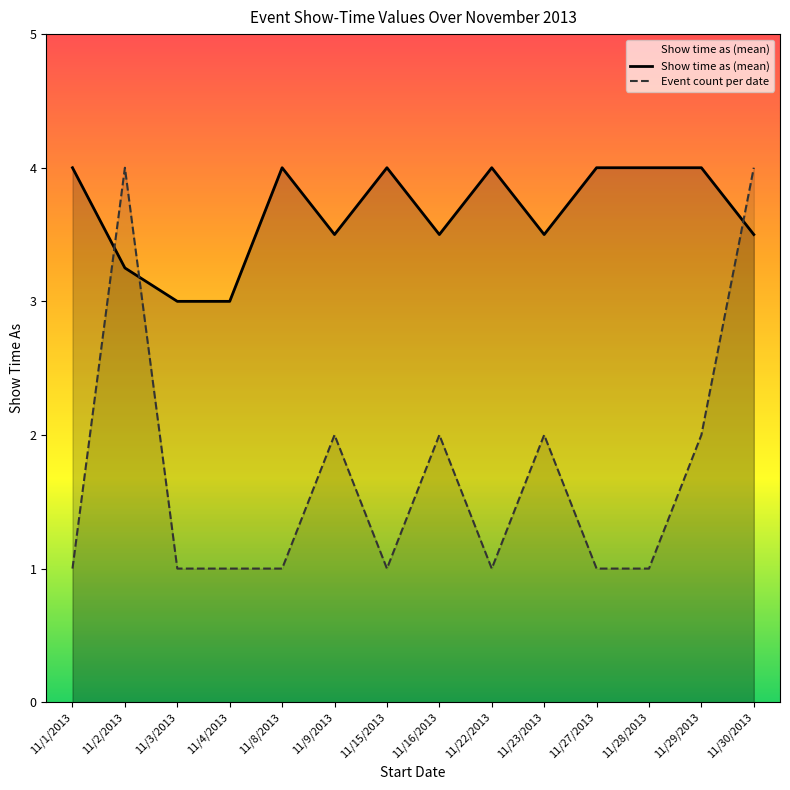

Which series ends up on top after the final intersection of Event count per date and Show time as (mean)?

Event count per date